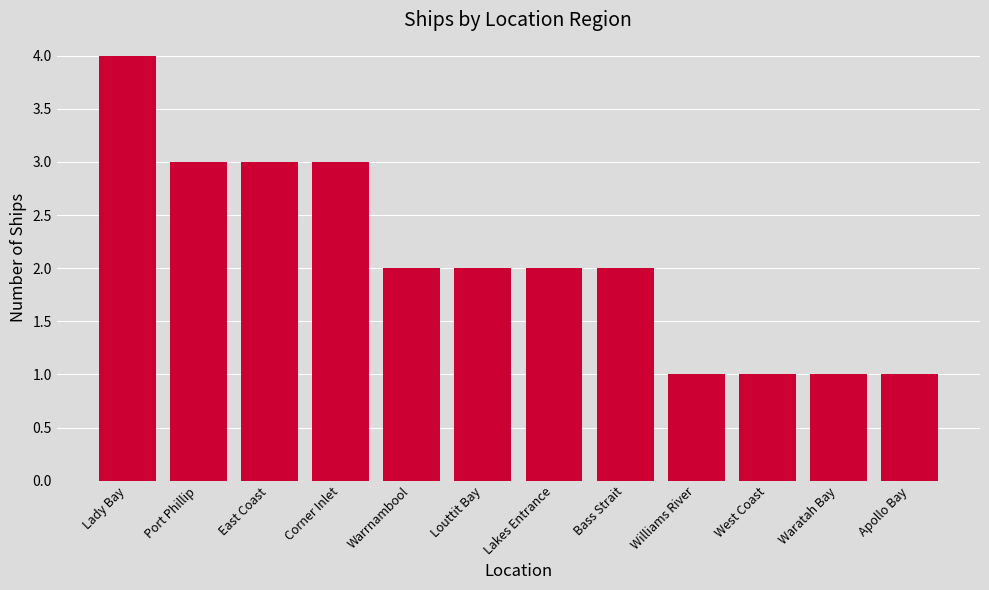

What is the label of the 10th bar from the right?

East Coast